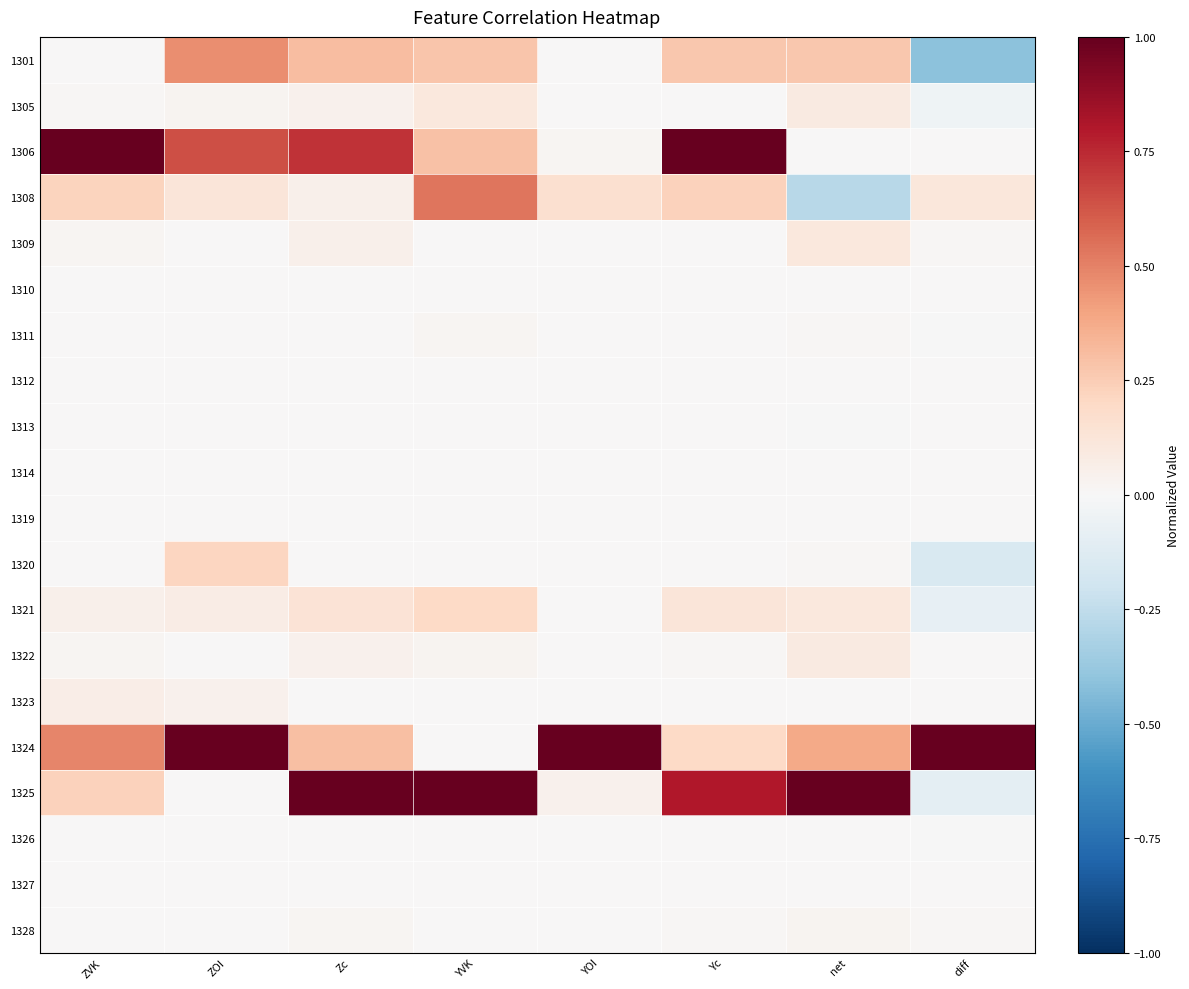

At which category does the chart reach its peak across all series?

ZVK